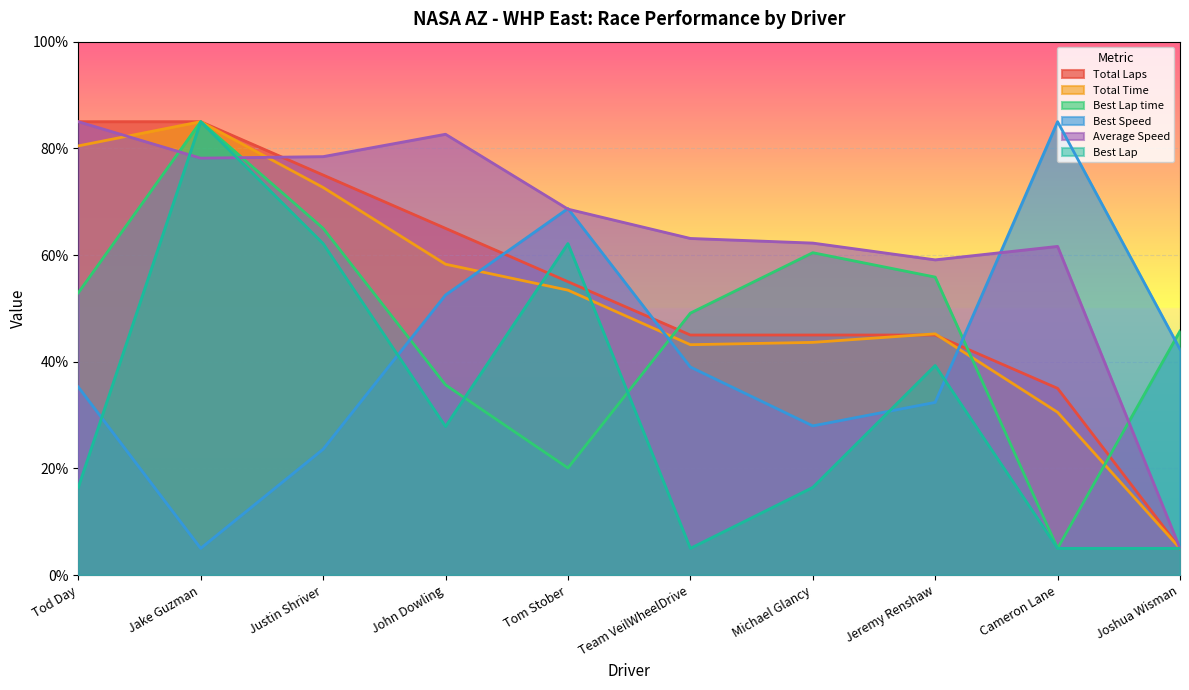

The value of Best Lap at Michael Glancy is 25.4. True or false?

False